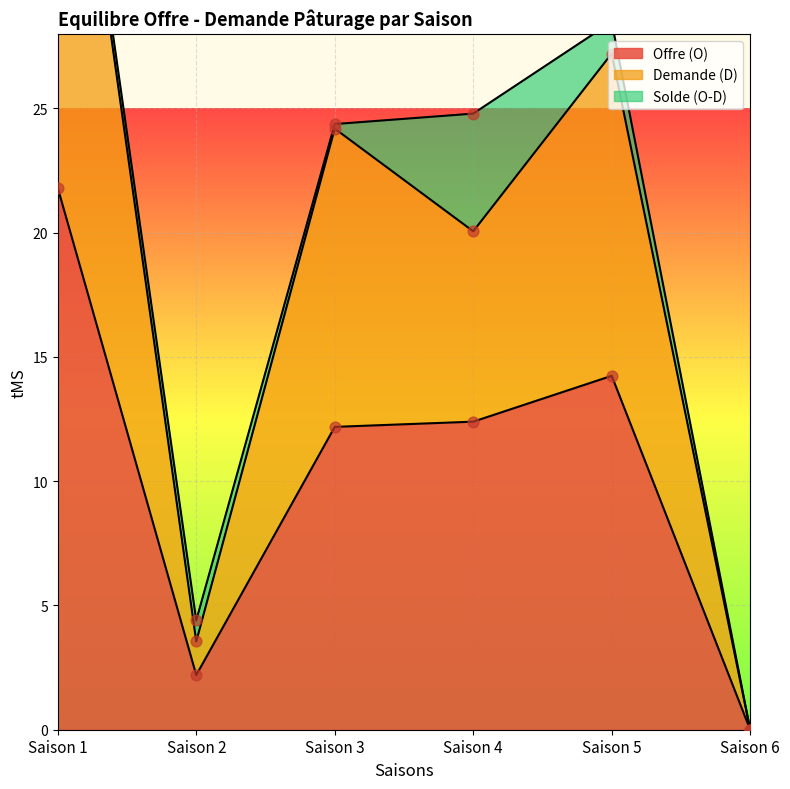

Which series has the largest total across all categories?

Offre (O)